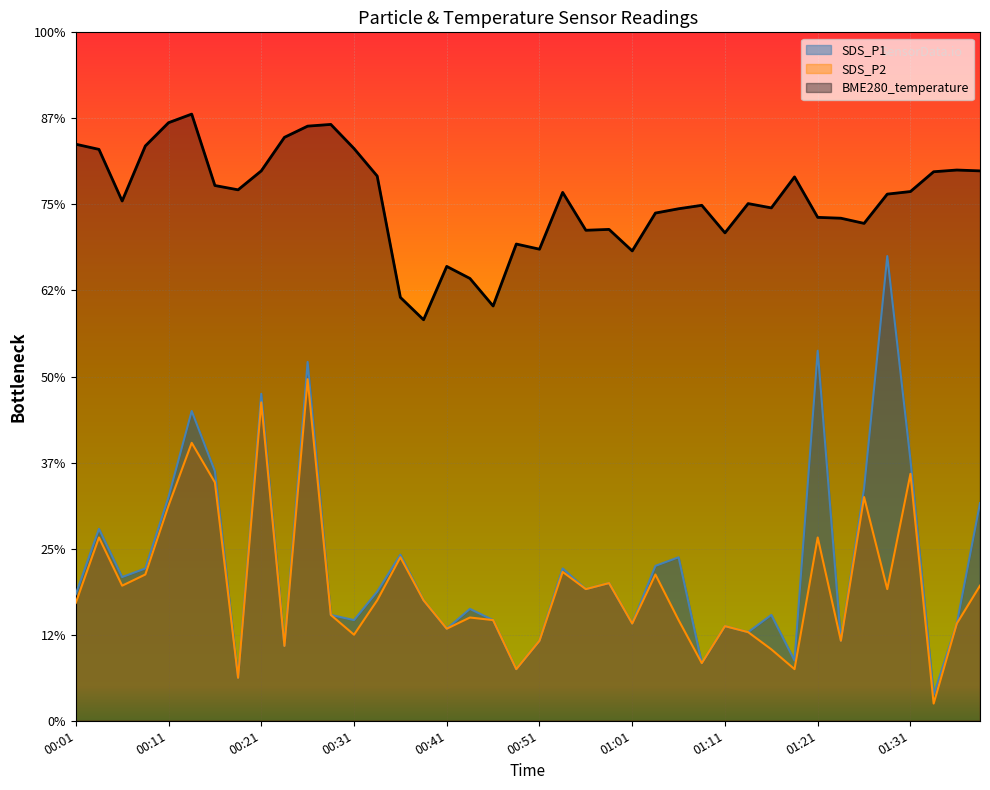

True or false: SDS_P1 has a value of 0.6 at 00:43.

False